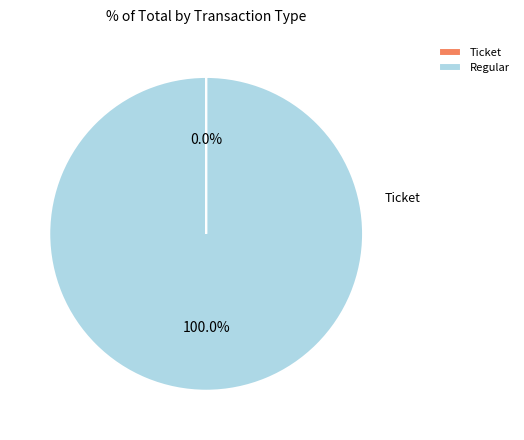

What percentage do Ticket and Regular together represent?

100.0%